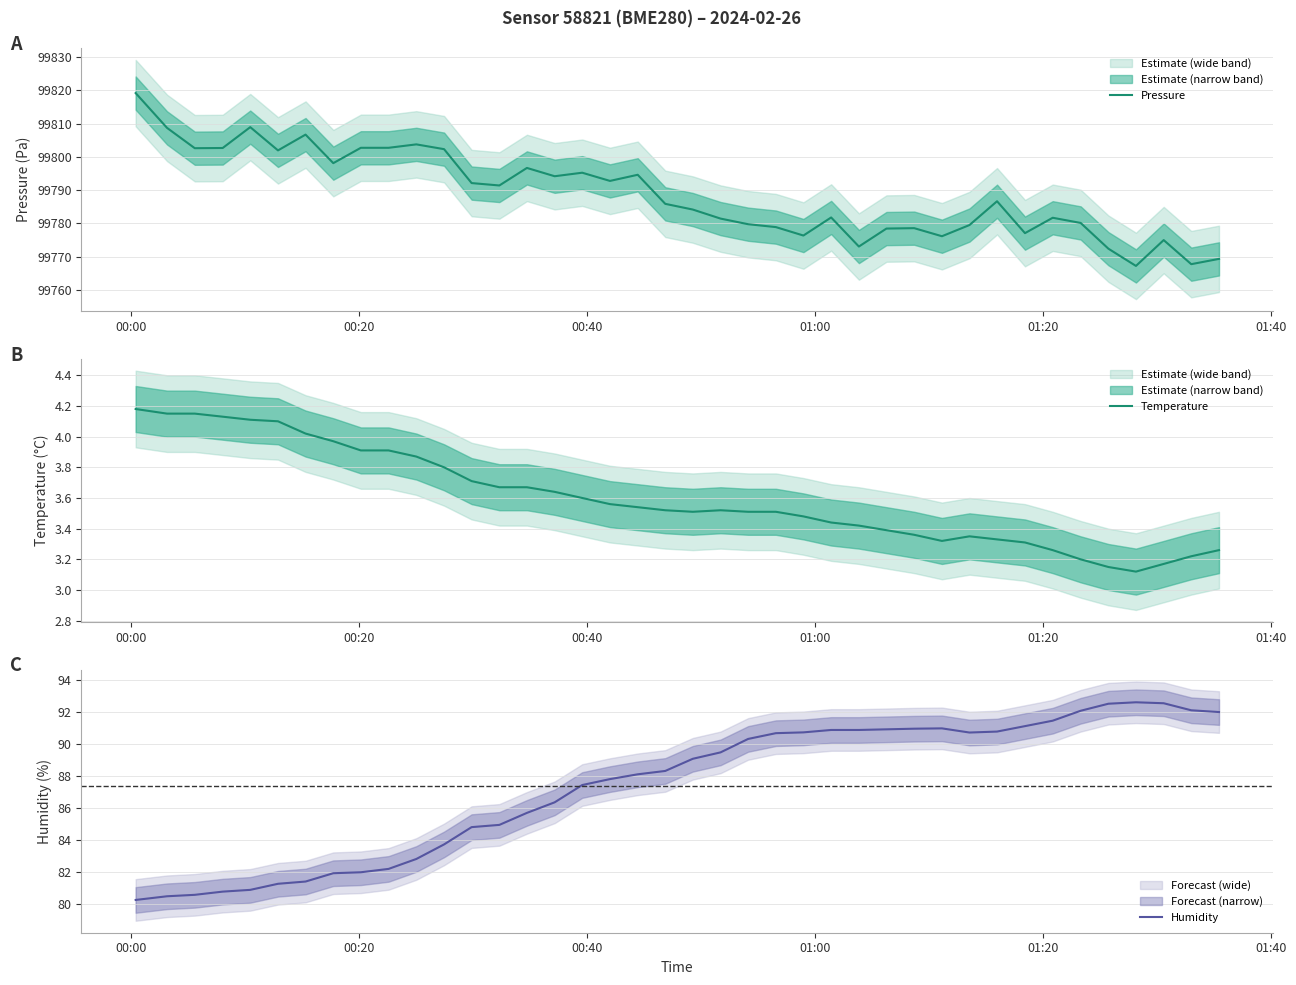

What are all the series names shown in the legend?

Pressure, Temperature, Humidity